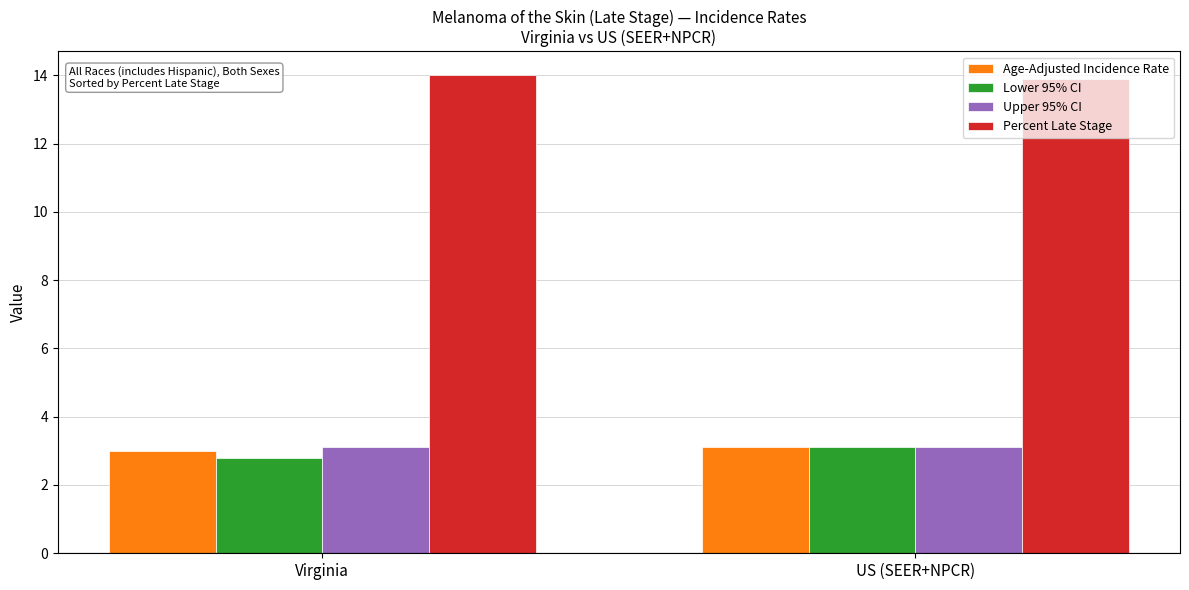

Is it true that Lower 95% CI equals 2.8 at Virginia?

True